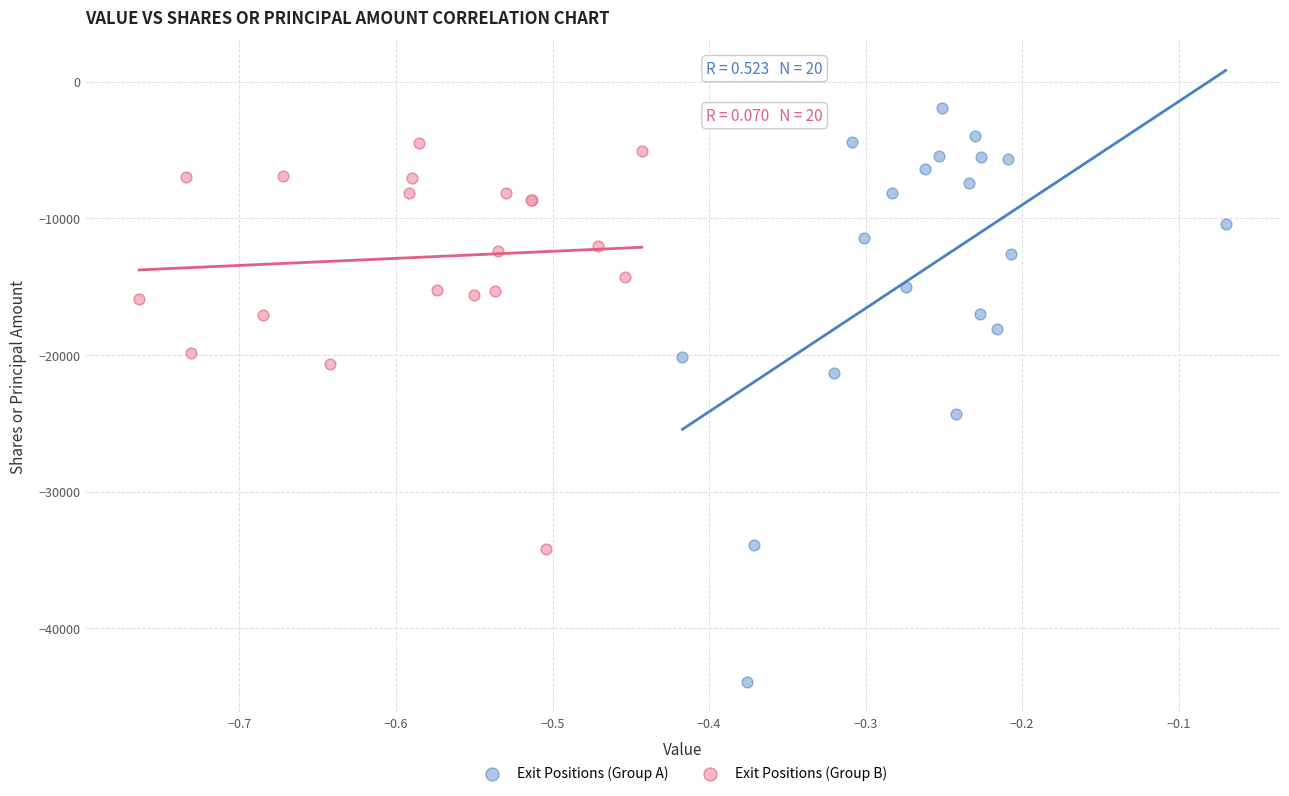

Which series reaches the maximum Y coordinate?

Exit Positions (Group A)